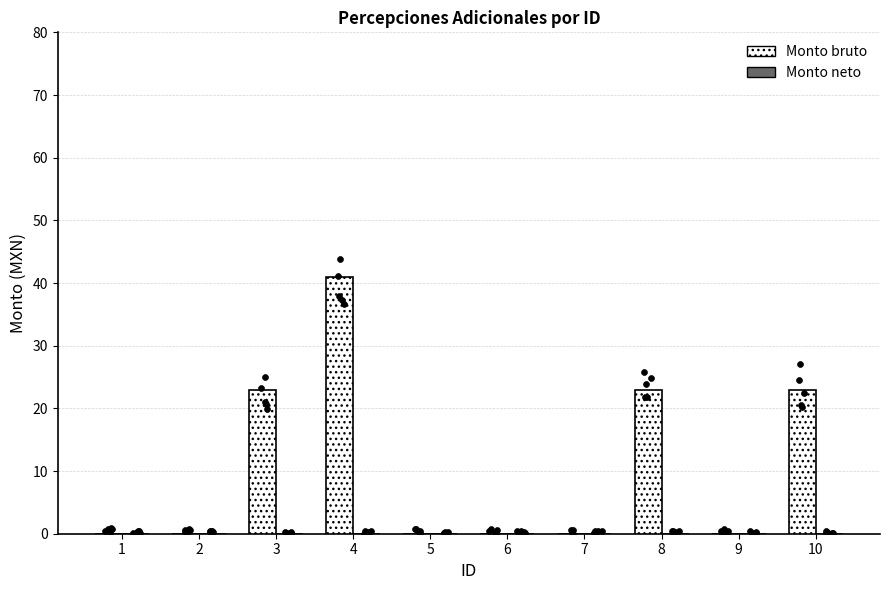

Is the value of Monto bruto at 8 greater than the value of Monto neto at 1?

Yes